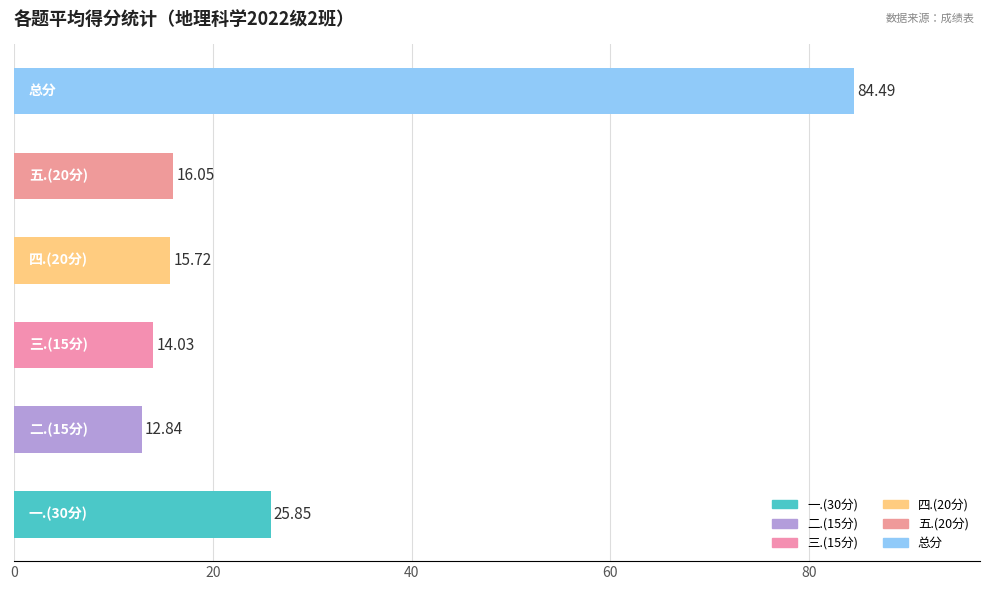

What is the sum of all values?

169.0